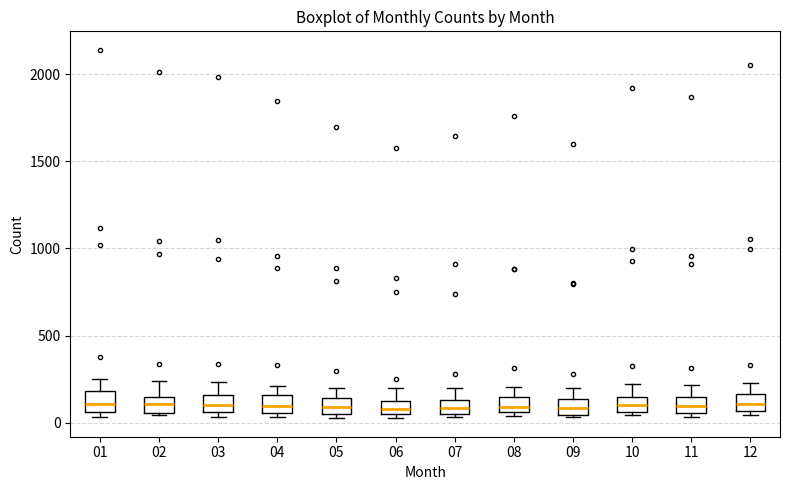

Where does the median line of the box at x = 06 sit on the y-axis? The values are not printed on the chart, so give them approximately, as read against the axis.

100